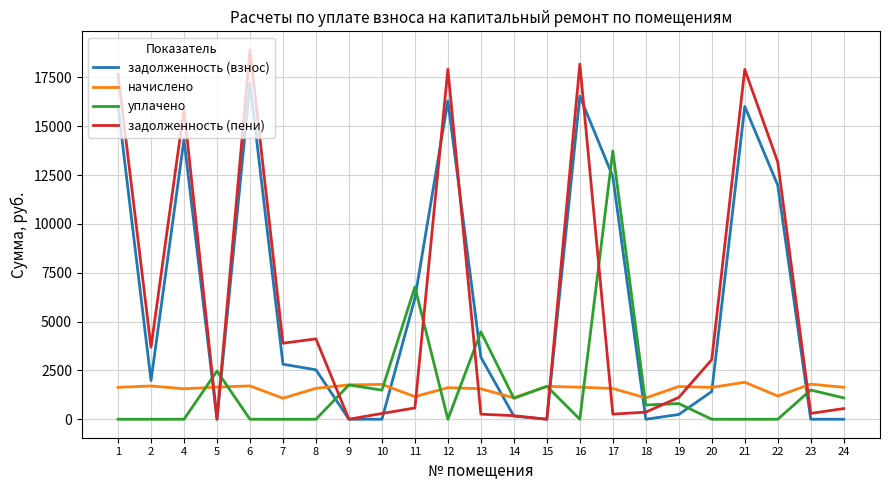

What is the total value across all series at 15?

3370.9